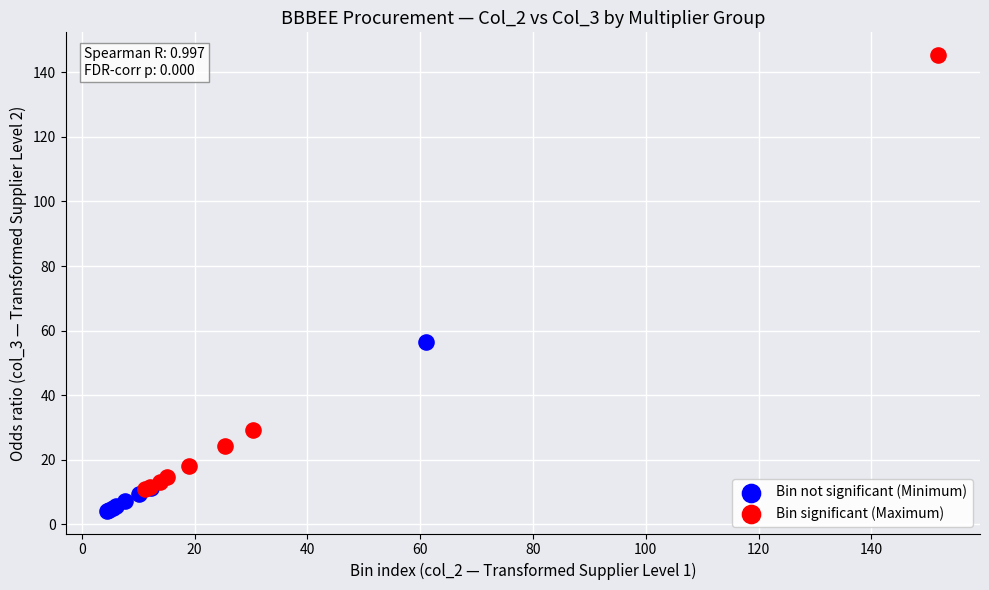

Which series contains the lowest Y value?

Bin not significant (Minimum)